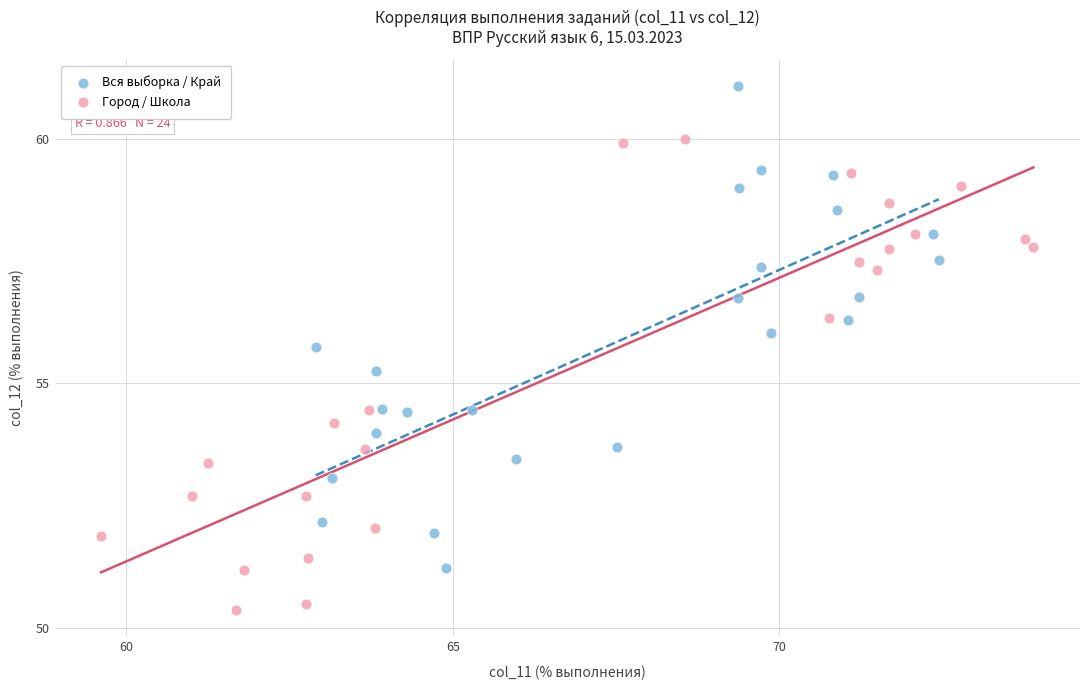

Which series has the widest spread of Y values?

Вся выборка / Край